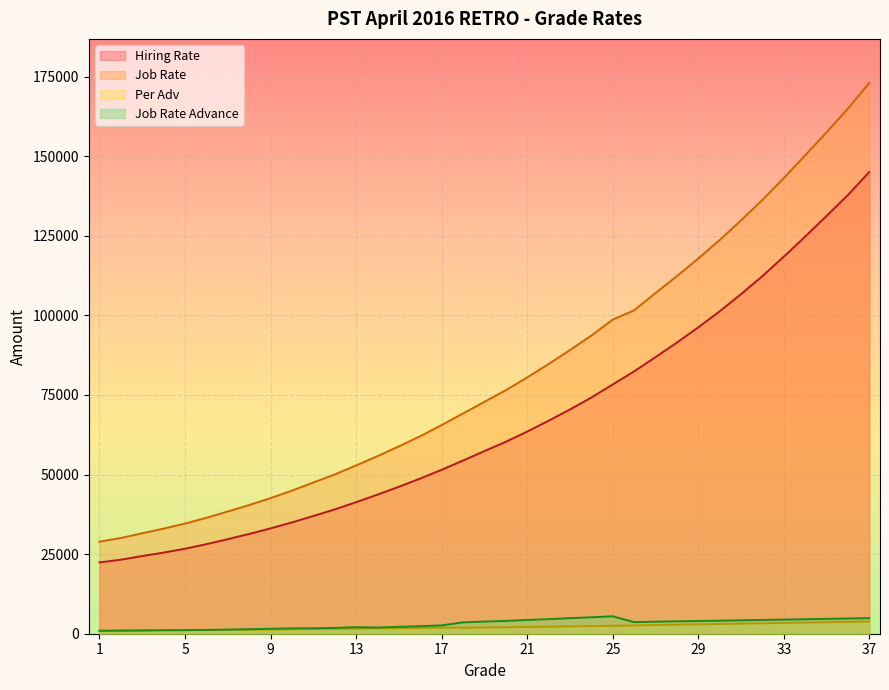

Is the value of Job Rate at 26 greater than the value of Job Rate Advance at 37?

Yes